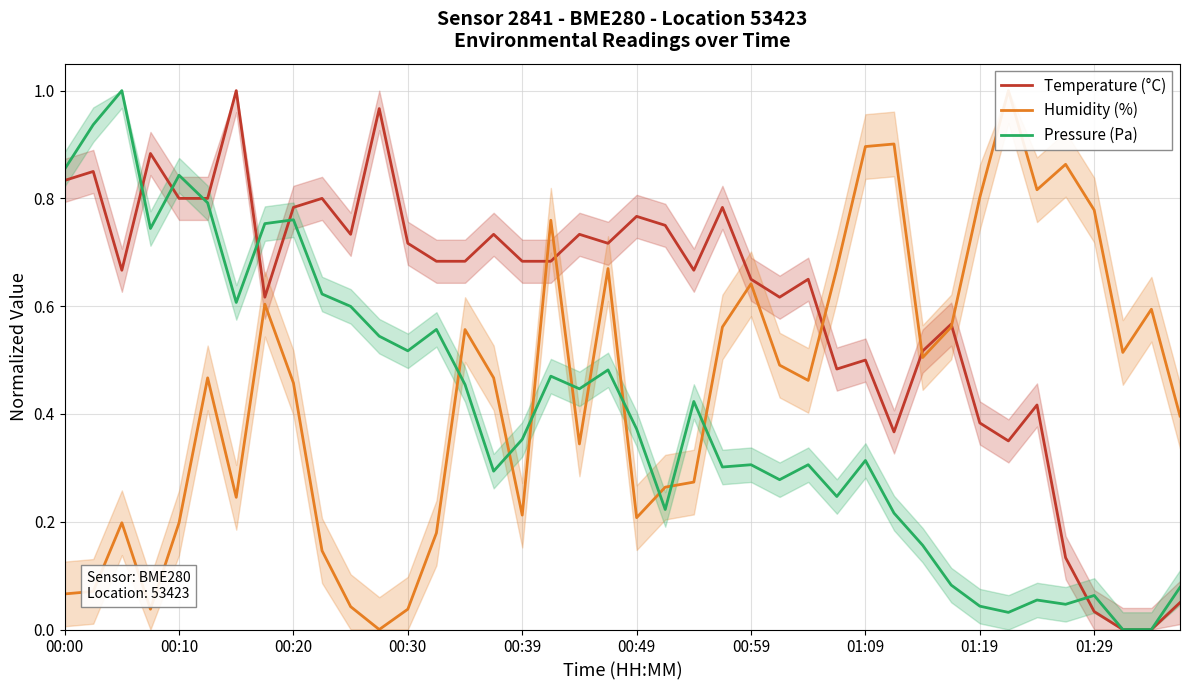

How many distinct data groups are displayed?

3